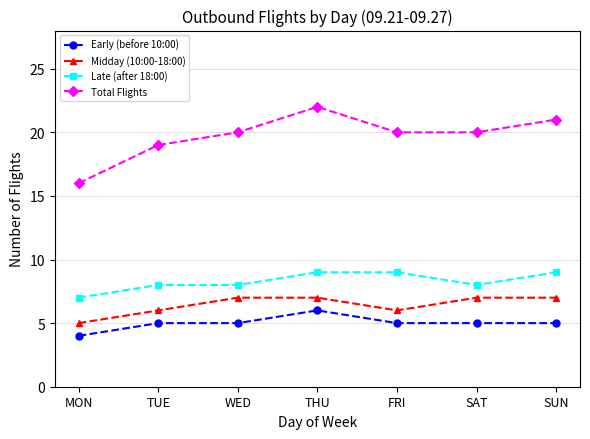

How many interior local valleys does the Midday (10:00-18:00) series have?

1